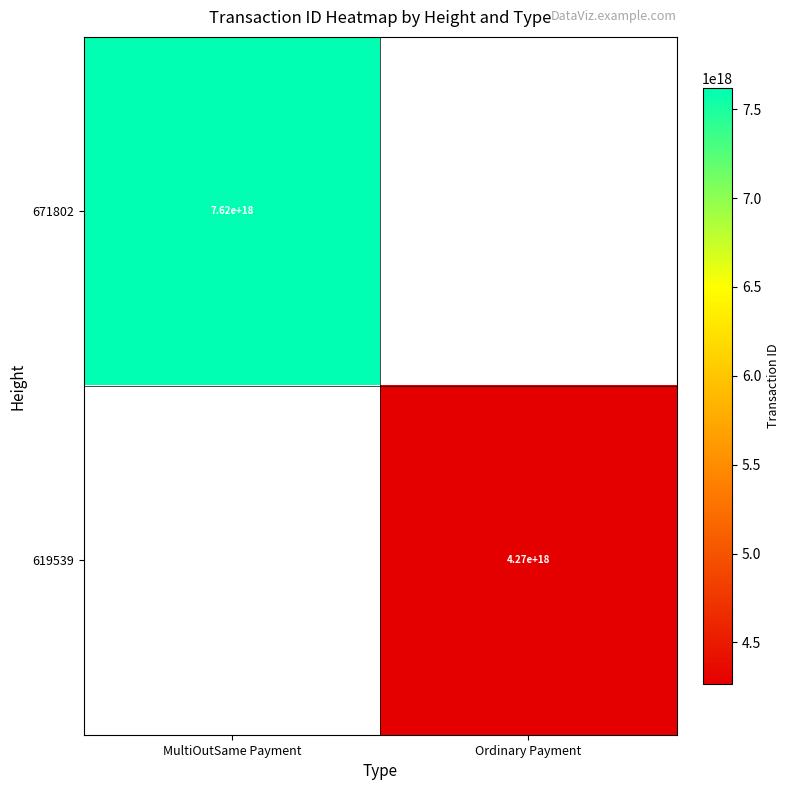

Is it true that 619539 equals 6787729073150018560 at Ordinary Payment?

False